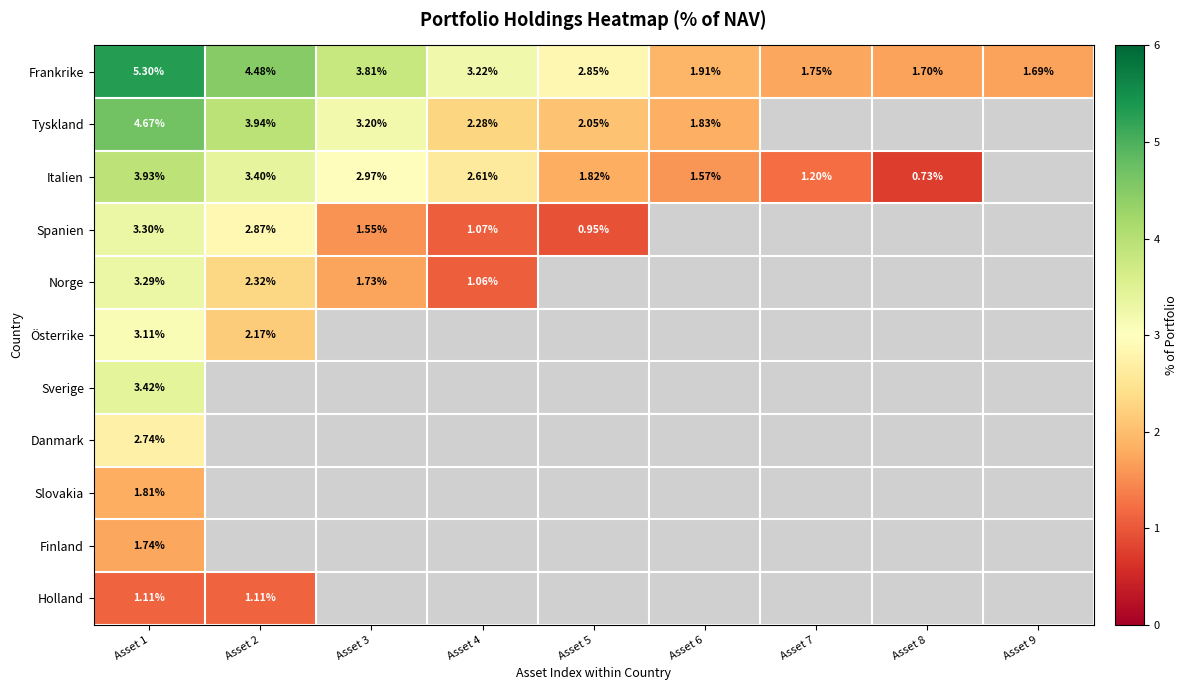

Is the value of Frankrike at Asset 1 greater than the value of Finland at Asset 1?

Yes